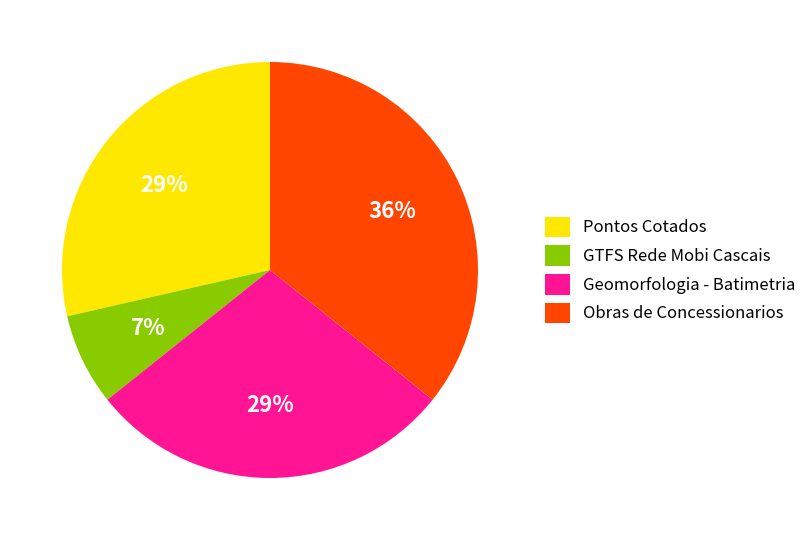

Do GTFS Rede Mobi Cascais and Obras de Concessionarios together represent more than half of the pie?

No